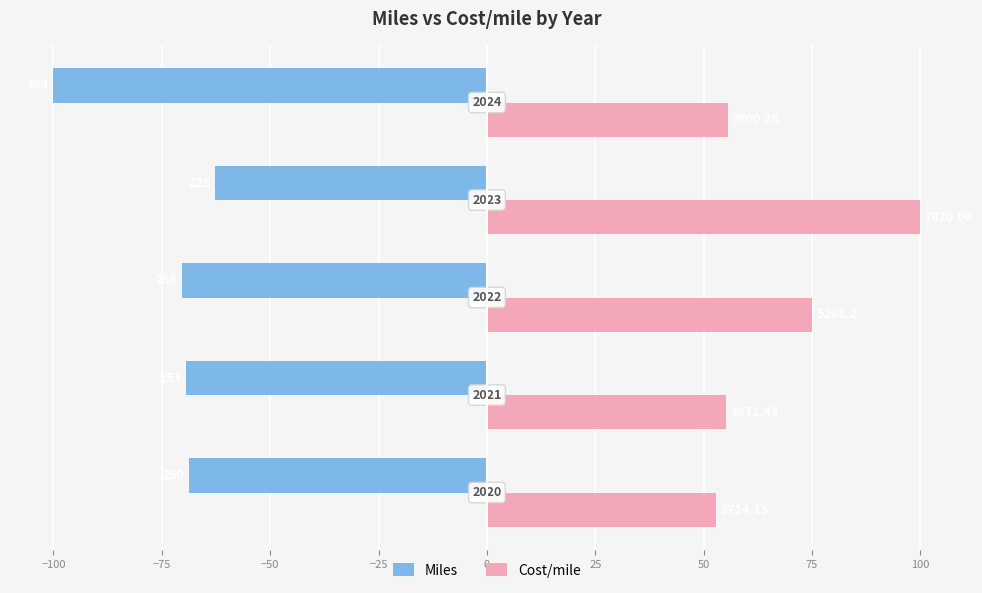

What are all the series names shown in the legend?

Miles, Cost/mile